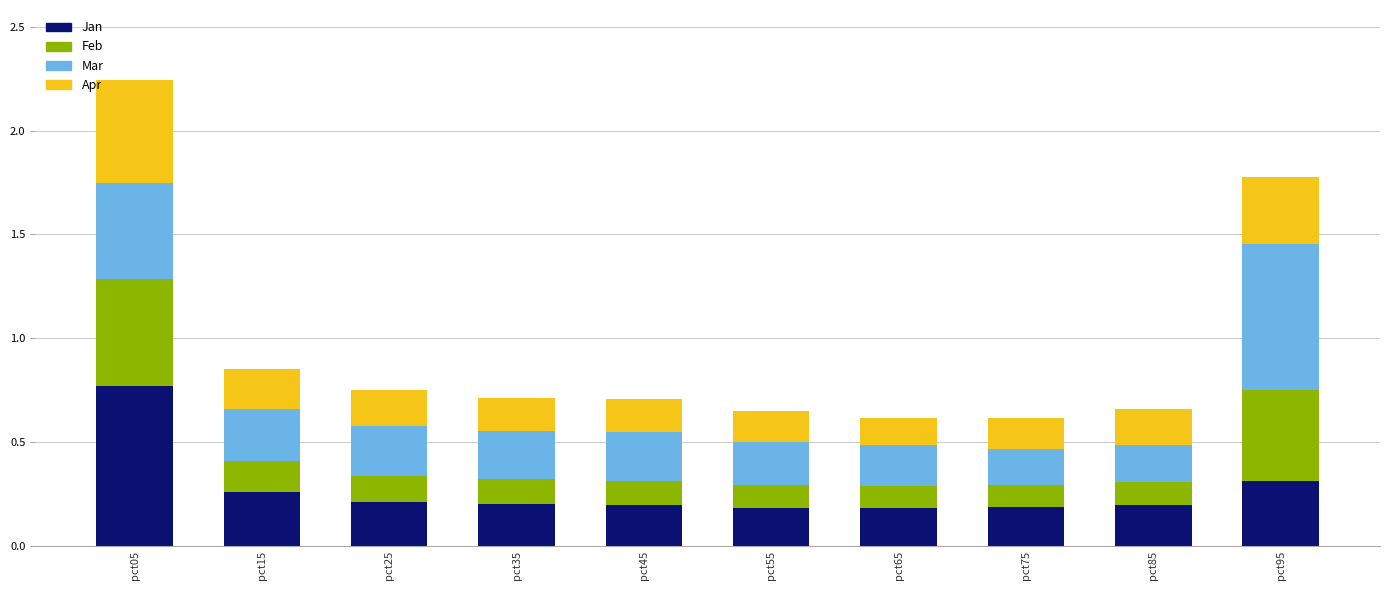

What is the sum of the Jan values at pct85 and pct05?

1.0